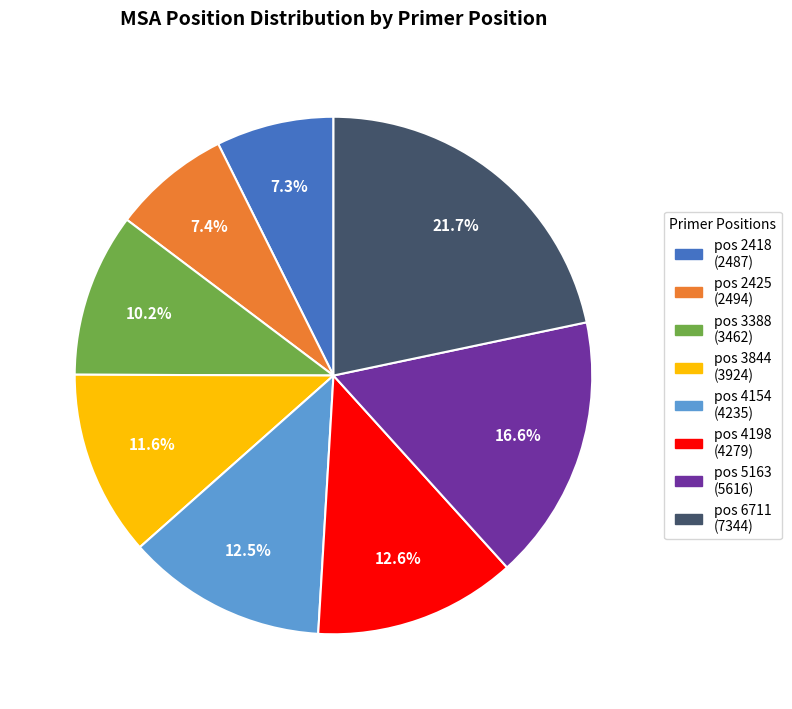

To the nearest percent, what is the average slice percentage?

12%